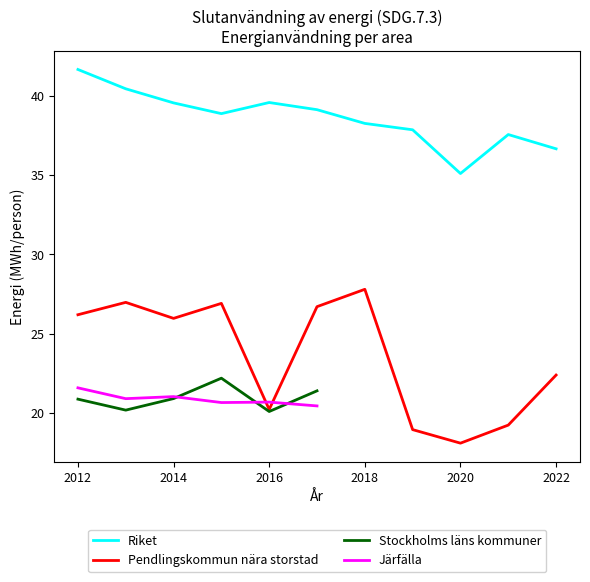

What is the smallest value displayed?

18.1